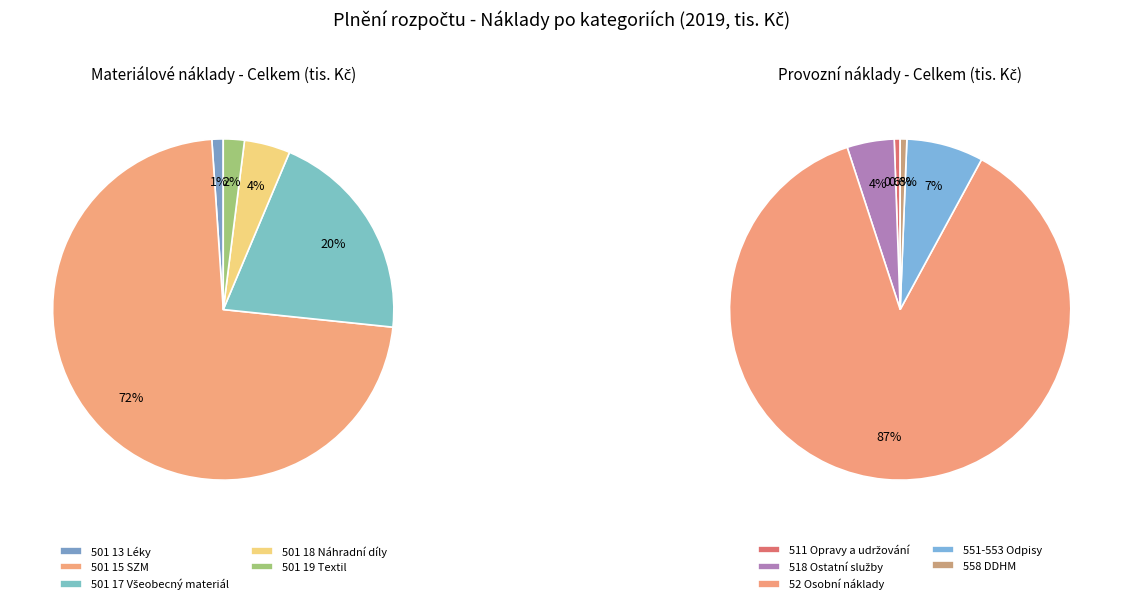

Count the number of slices in the pie.

10